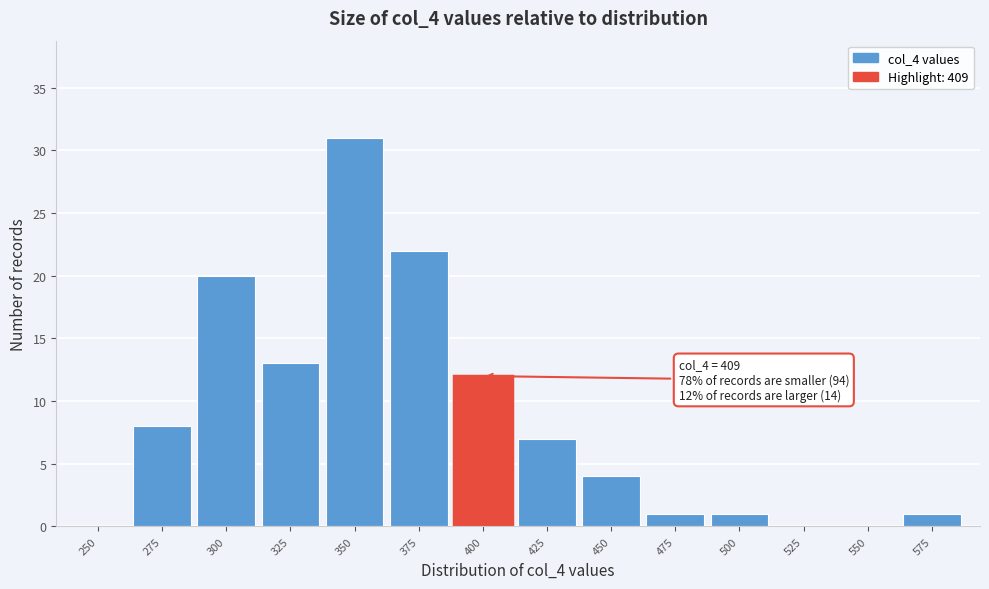

Reading right to left, what are all the values shown in this chart?

575=1	550=0	525=0	500=1	475=1	450=4	425=7	400=12	375=22	350=31	325=13	300=20	275=8	250=0